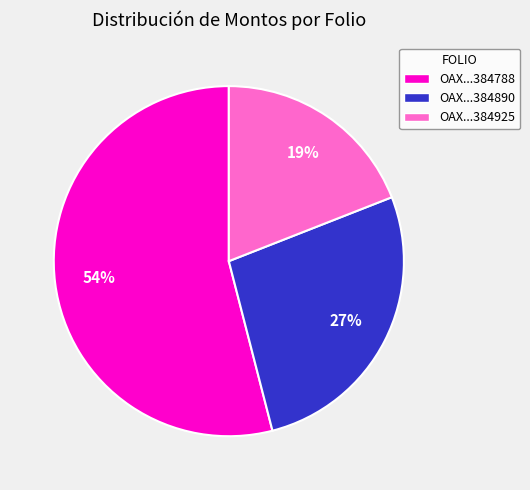

Is there any slice that represents more than half of the pie?

Yes